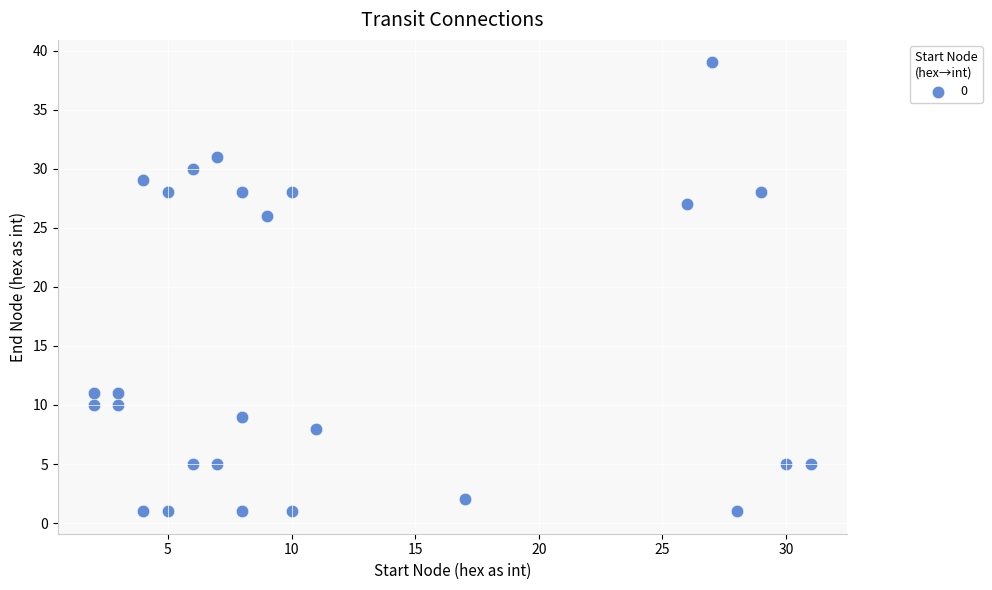

What is the range of Y values (max minus min)?

38